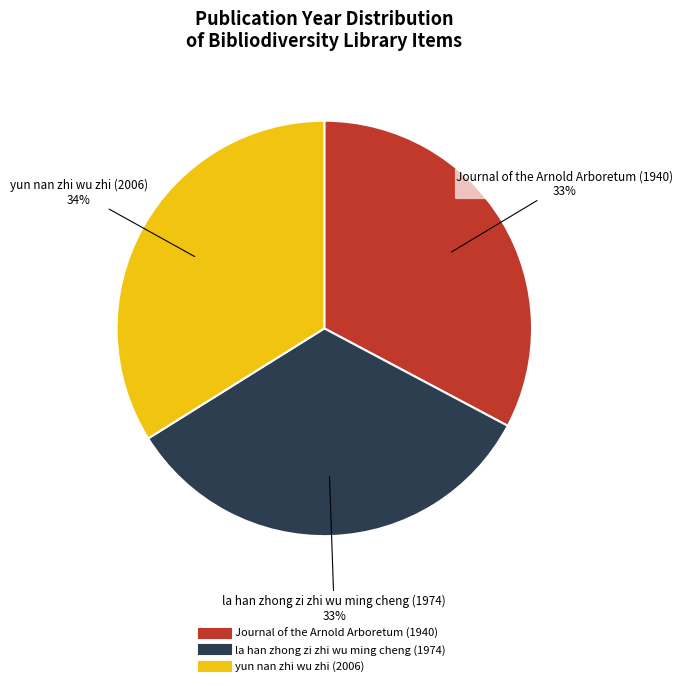

True or false: Journal of the Arnold Arboretum (1940) accounts for 20% of the total.

False